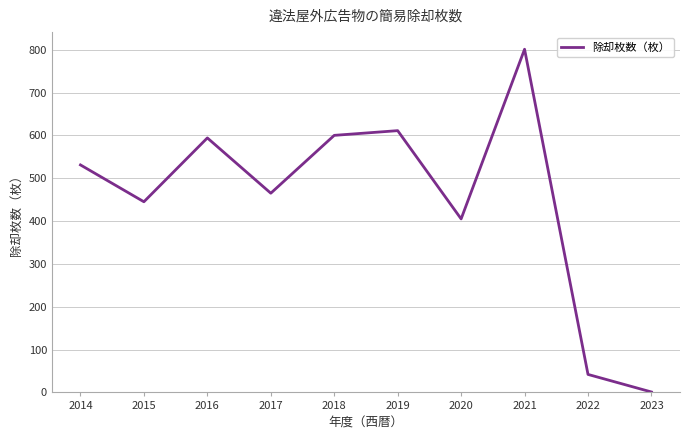

What is the average value?

450